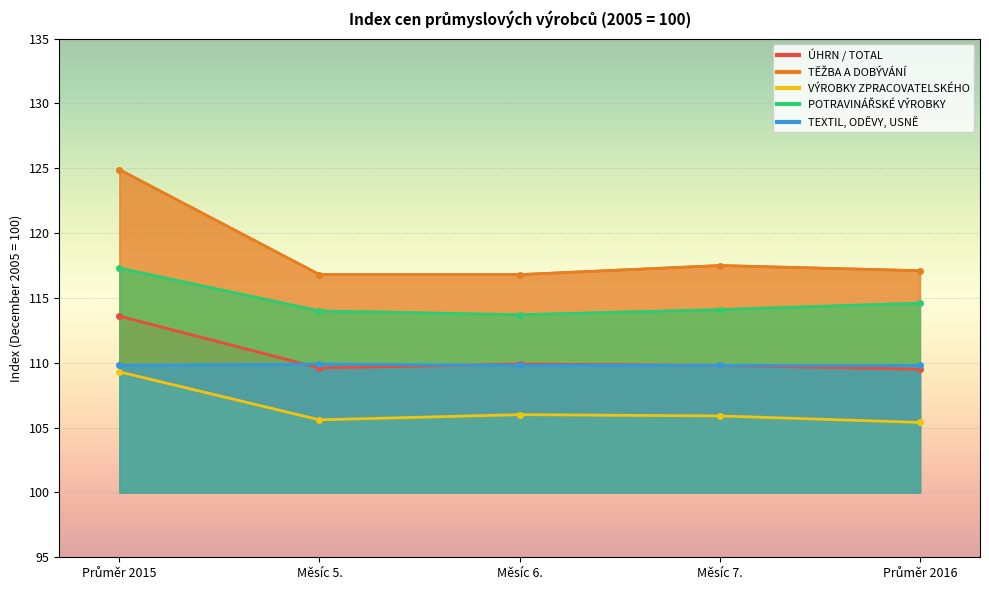

What is the label of the 3rd point from the right?

Měsíc 6.